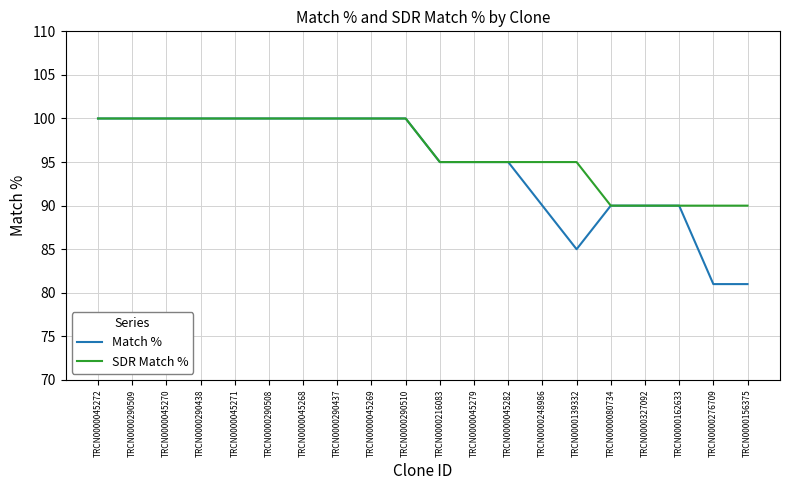

What is the minimum value shown in the chart?

81